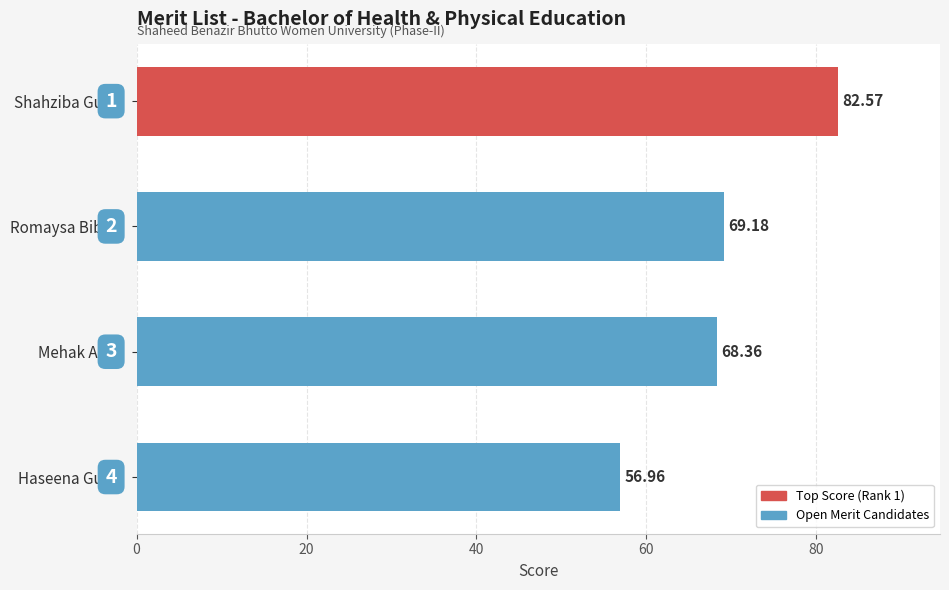

What is the label of the 1st bar from the top?

Shahziba Gul